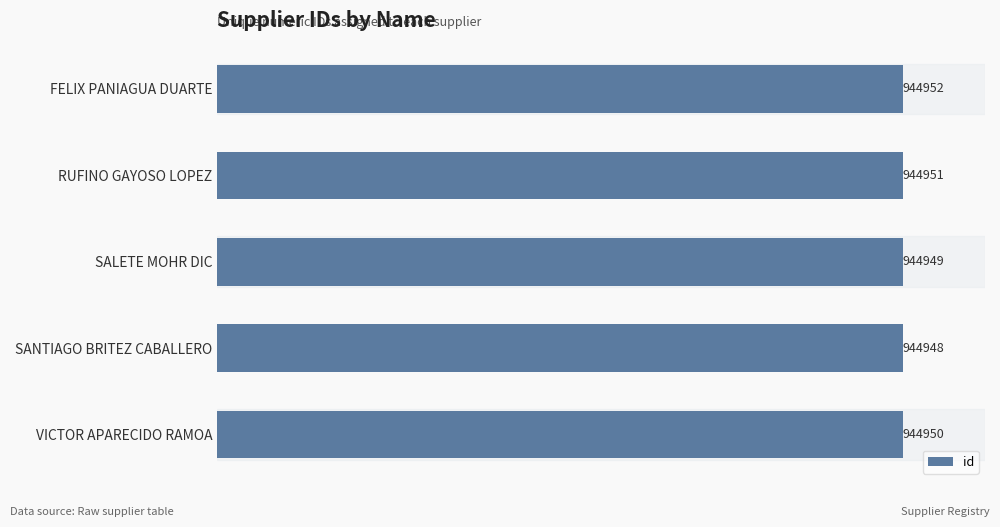

What is the difference between the maximum and minimum values?

4